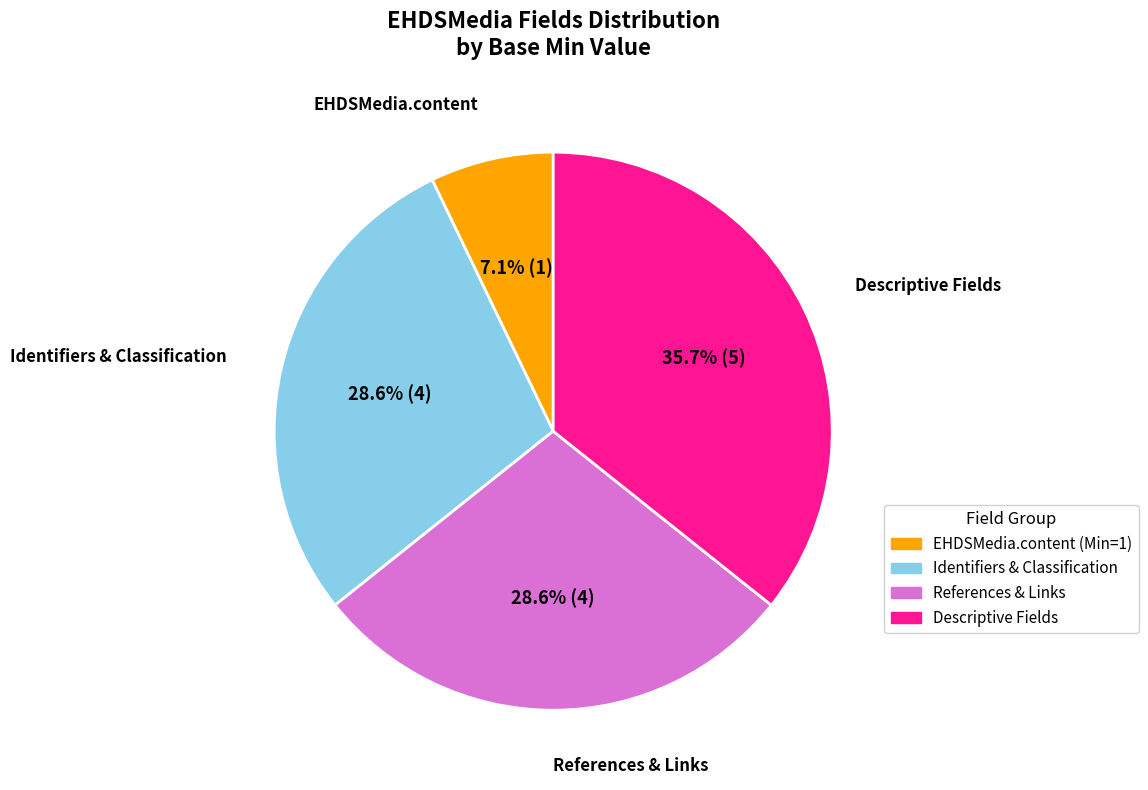

Does any single category account for the majority?

No